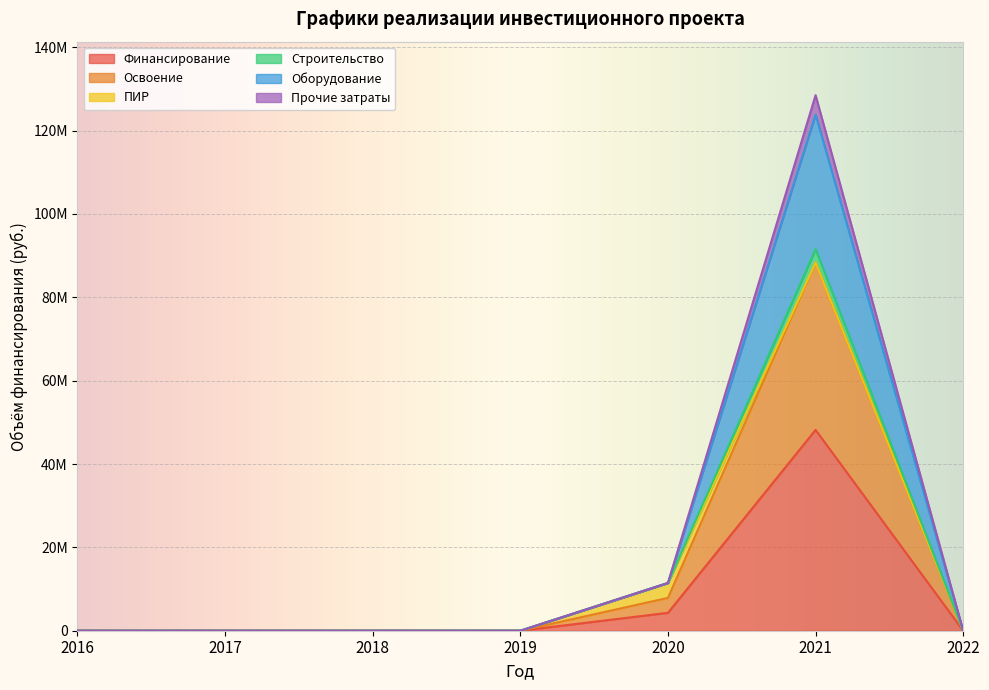

What are all the series names shown in the legend?

Финансирование, Освоение, ПИР, Строительство, Оборудование, Прочие затраты